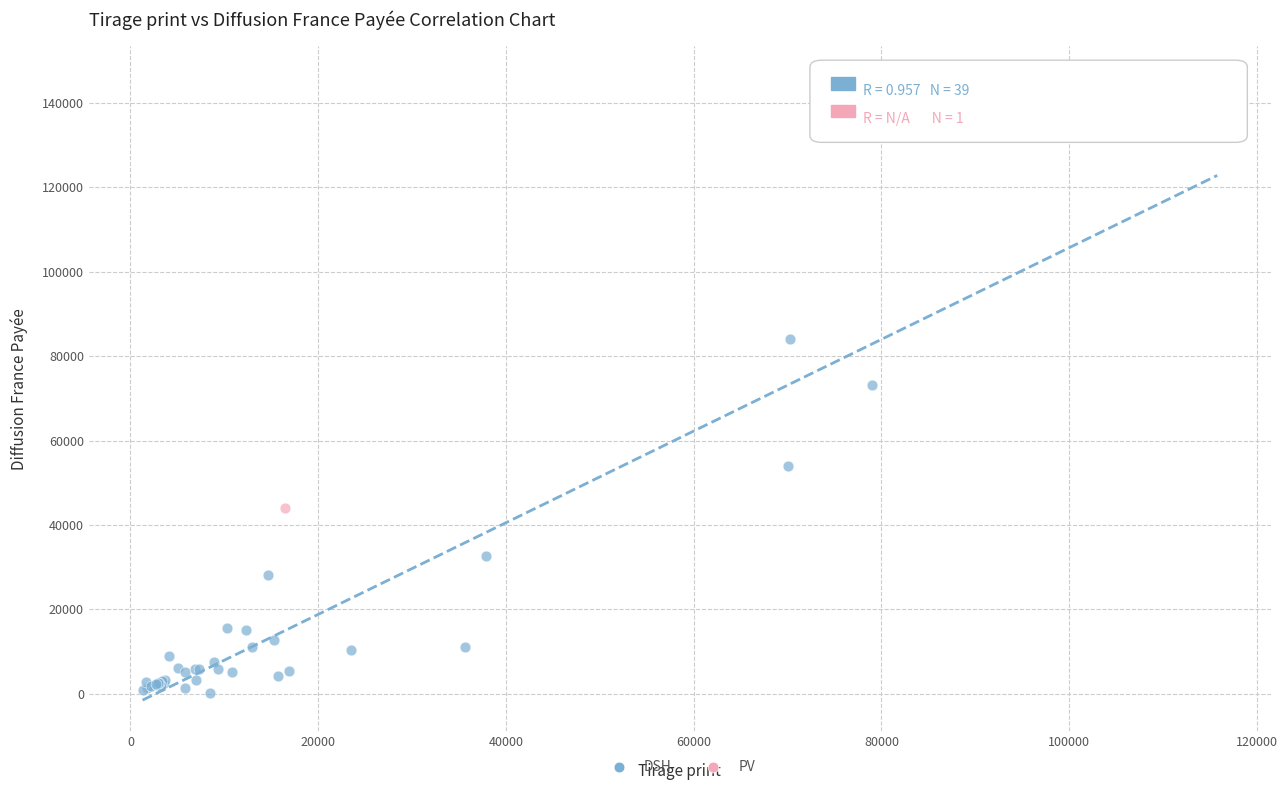

What are all the series names shown in the legend?

DSH, PV